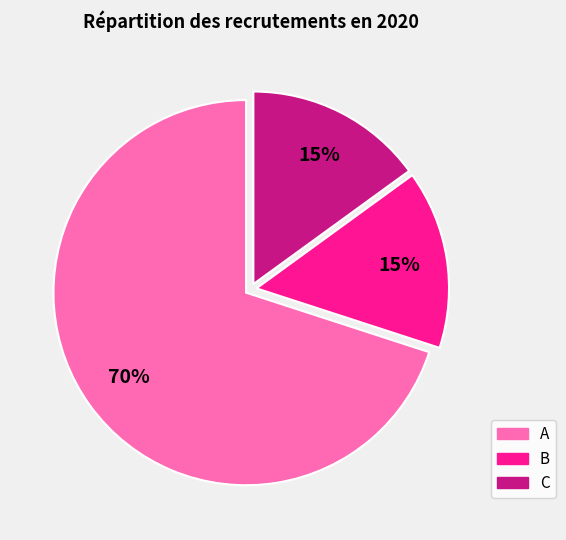

To the nearest percent, what percentage of the pie is B?

15%